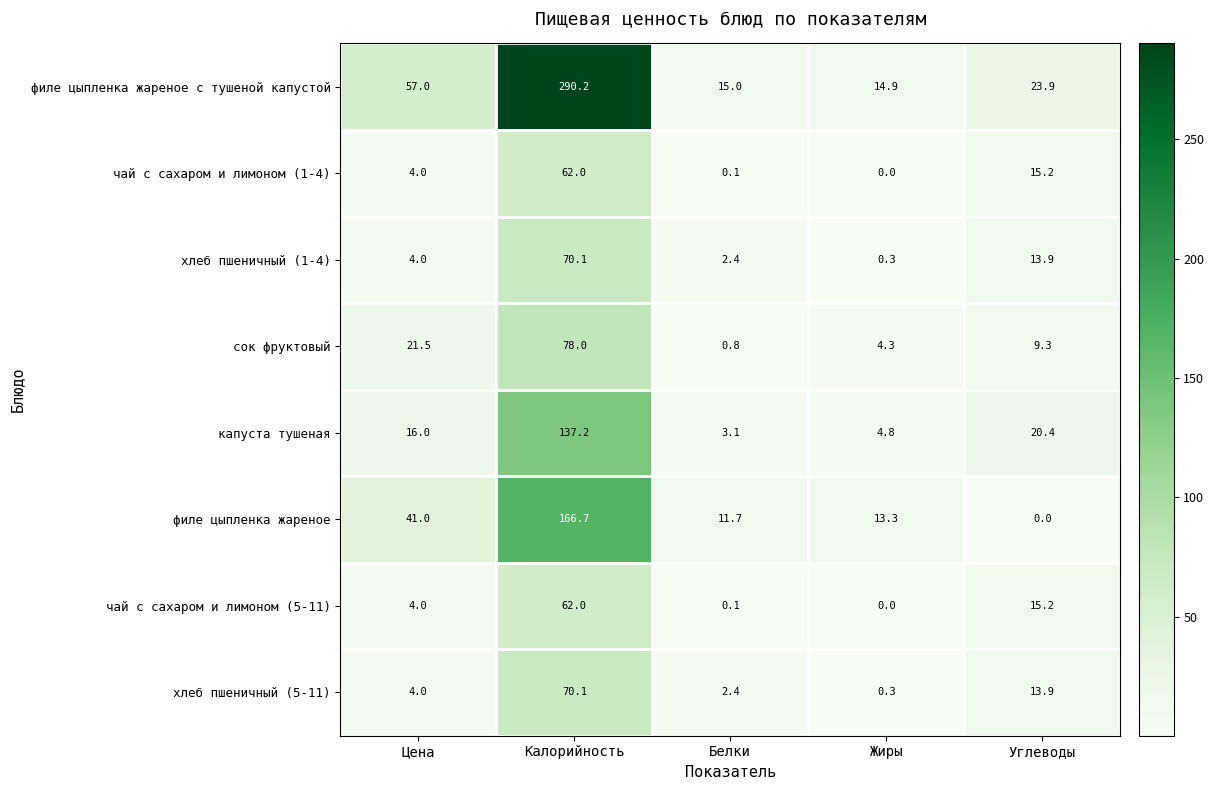

The value of капуста тушеная at Жиры is 1.1. True or false?

False